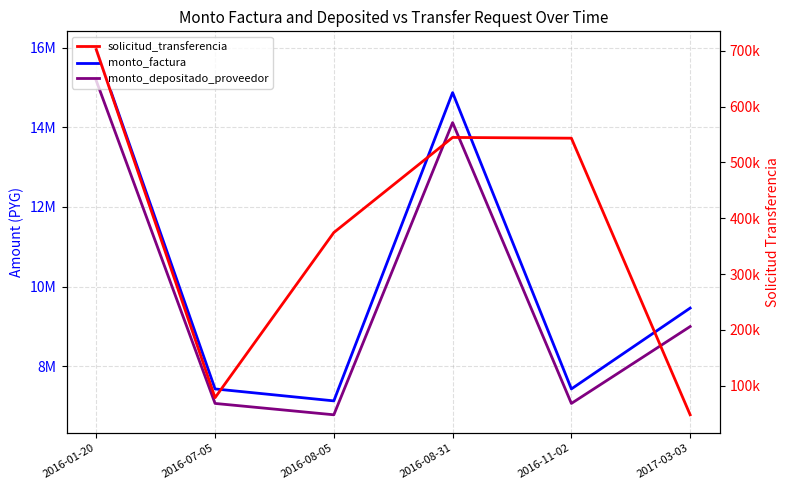

What are all the series names shown in the legend?

monto_factura, monto_depositado_proveedor, solicitud_transferencia